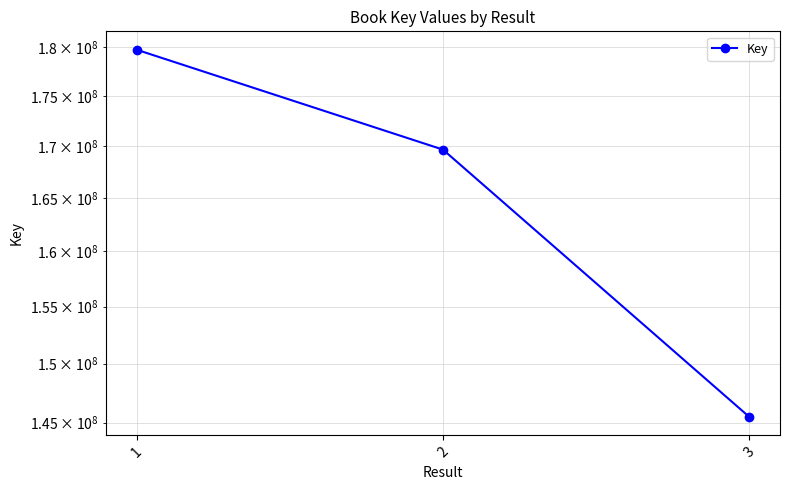

What is the difference between the second highest and minimum values?

24197147